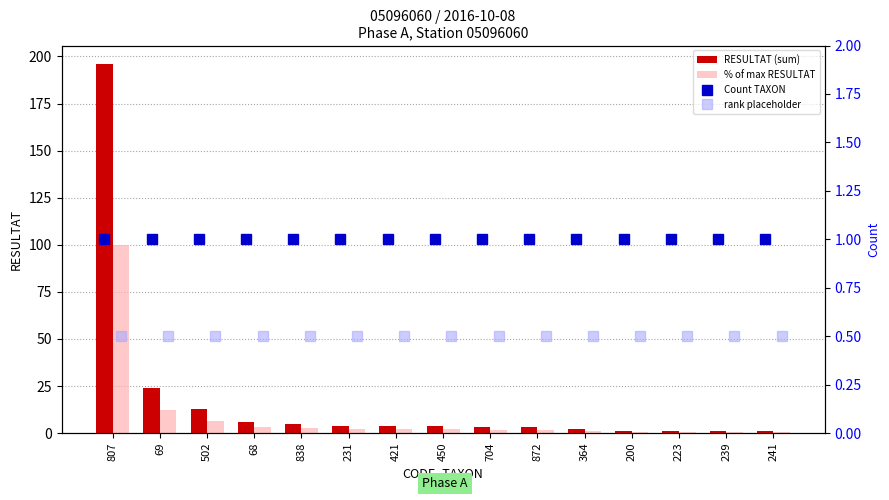

At how many categories does at least one series exceed 31?

1